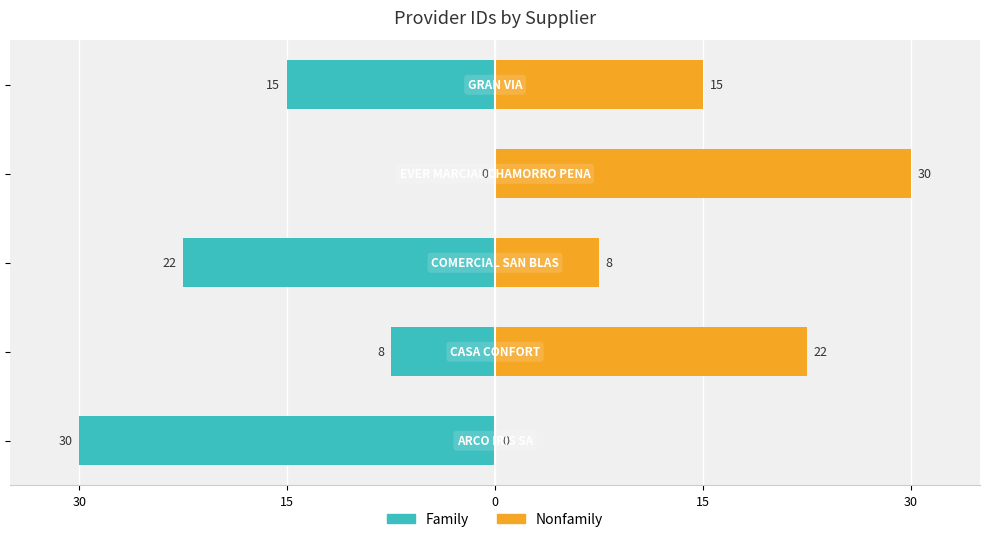

Which series has the widest spread of values?

Family